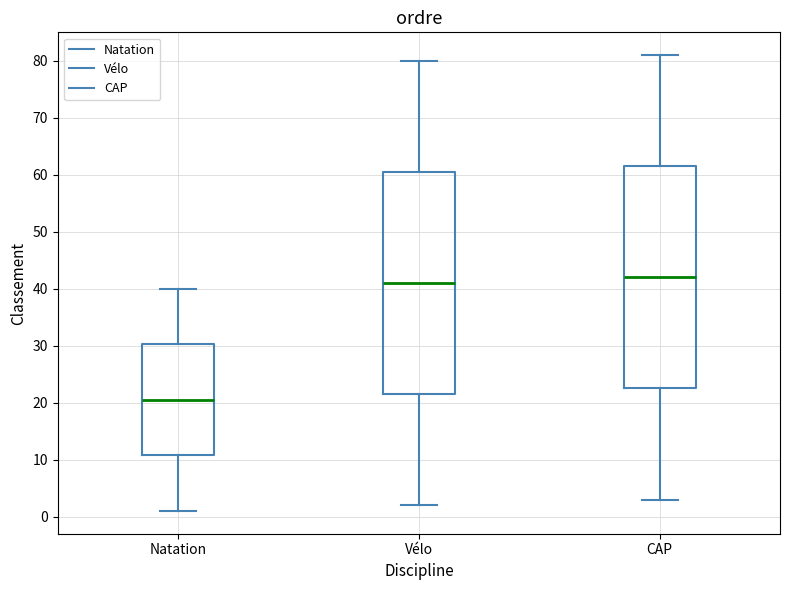

Which box has the lowest median line?

Natation